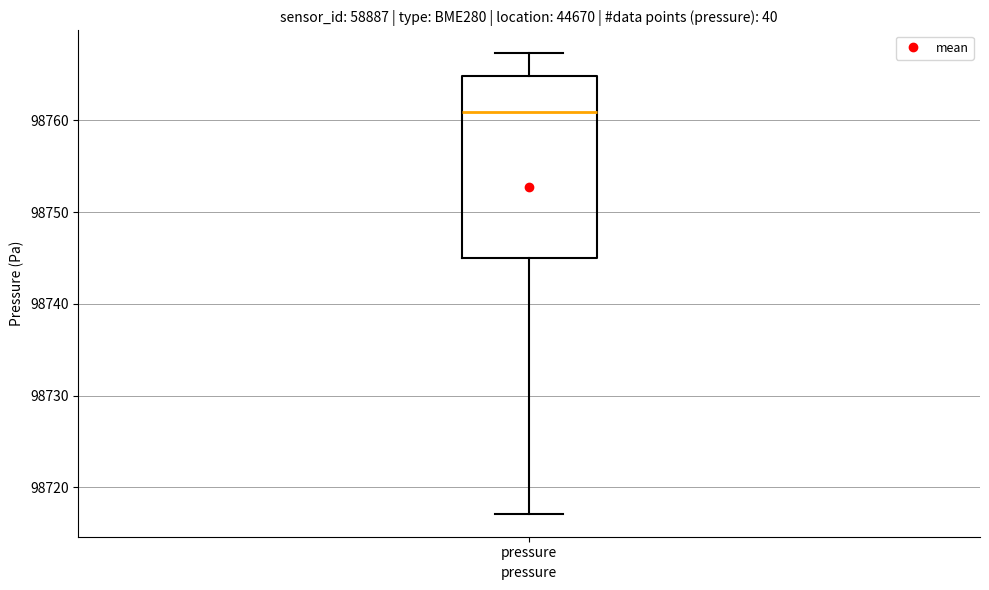

Read this box plot against the y-axis: the position of the median line, the range covered by the box, and the ends of both whiskers. The values are not printed on the chart, so give them approximately, as read against the axis.

median 98761, box 98745 to 98765, whiskers 98717 to 98767